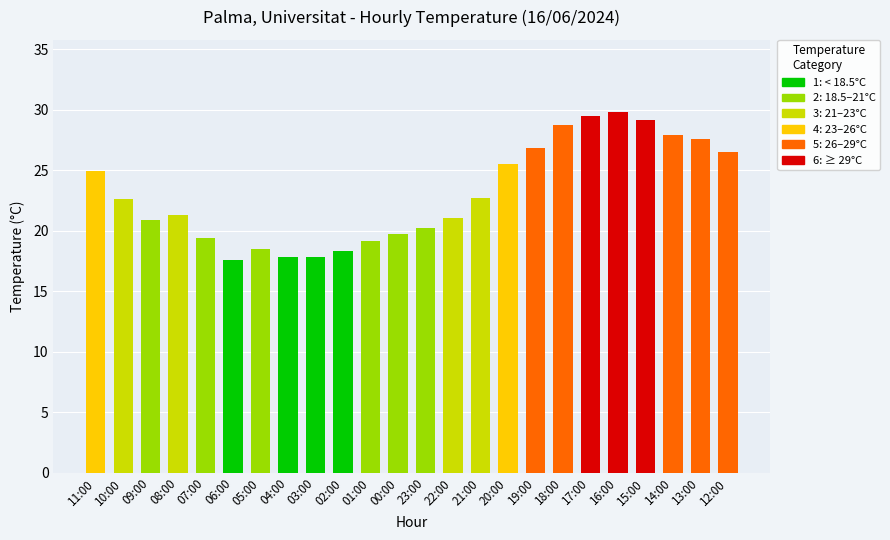

How many bars are there in total?

24